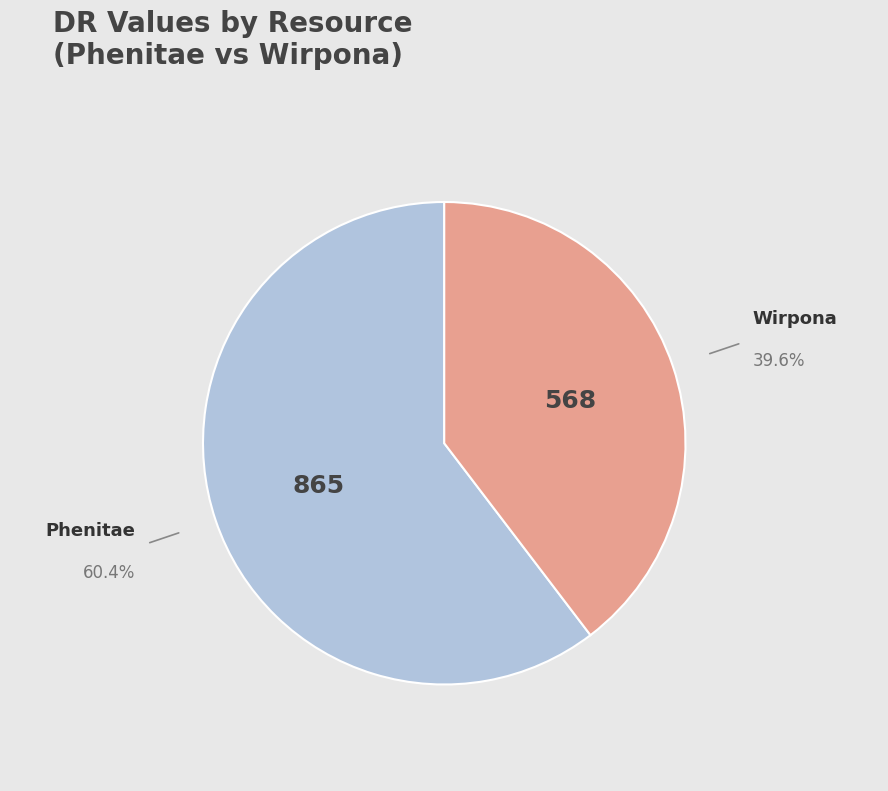

Is there any slice that represents more than half of the pie?

Yes